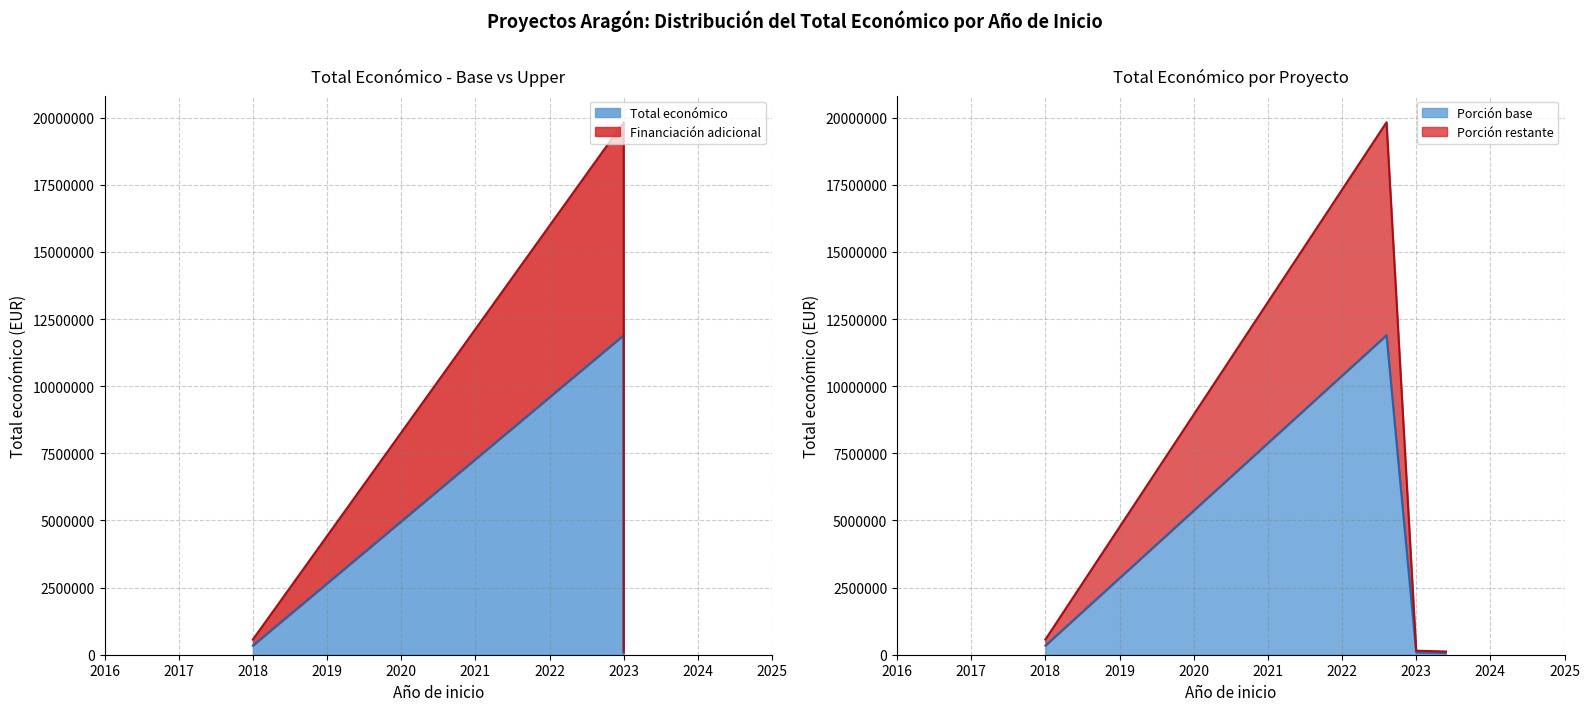

Reading left to right, extract all data points from this chart.

2018=339501.0	2023=11897926.8	2023=90000.0	2023=72000.0